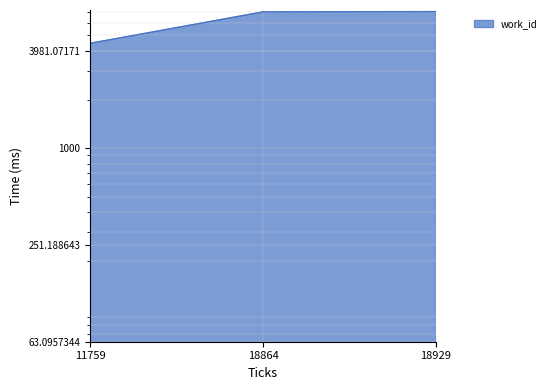

Reading left to right, extract all data points from this chart.

4466	6992	7017